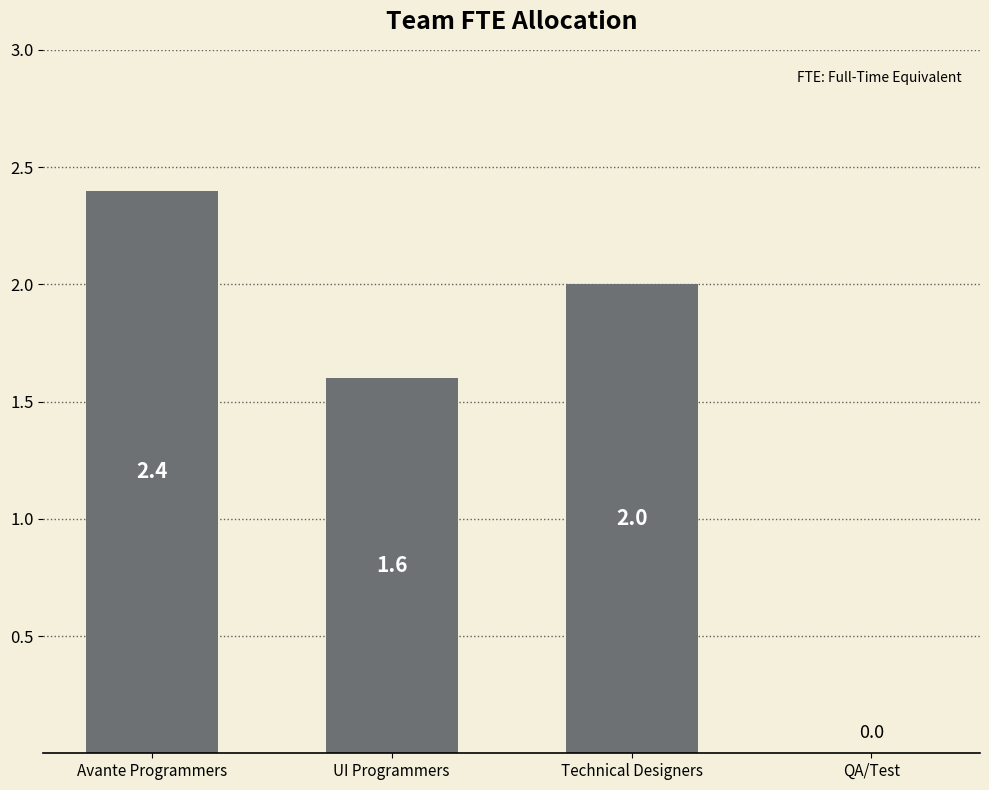

How many distinct data groups are displayed?

1